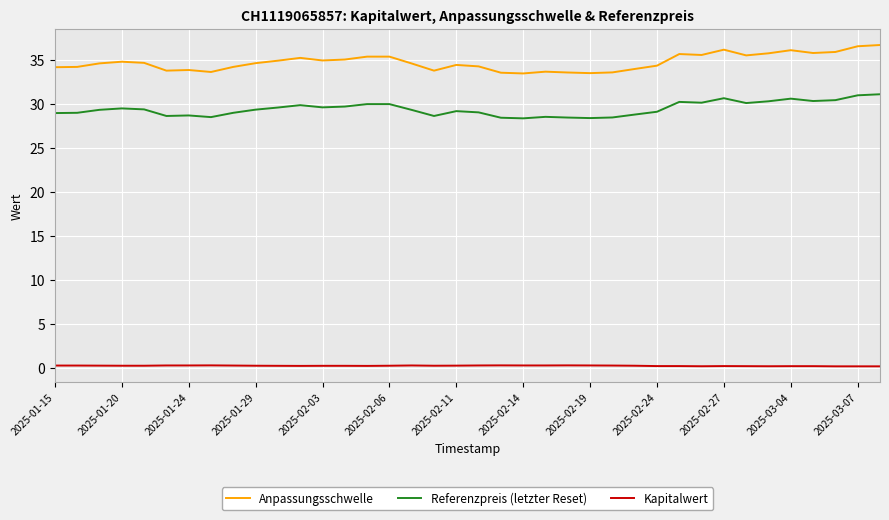

List the series in order of their peak value, highest first.

Anpassungsschwelle, Referenzpreis (letzter Reset), Kapitalwert